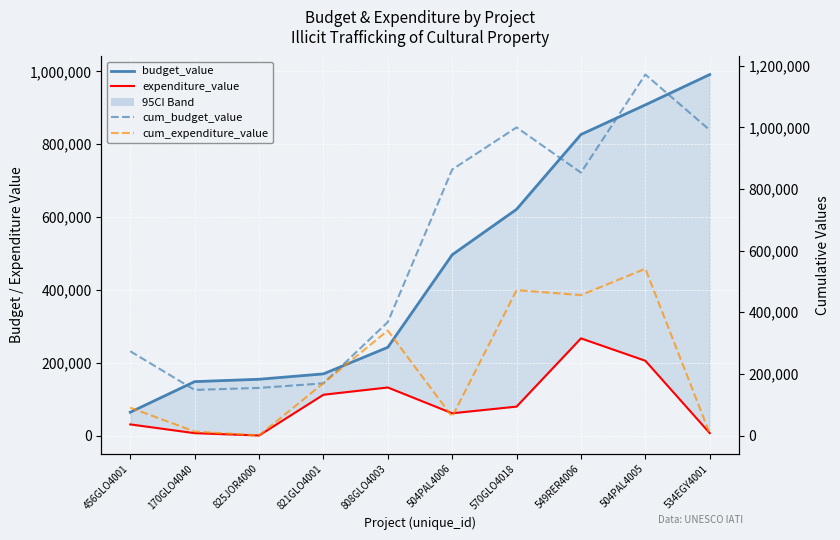

At 808GLO4003, list the series in order from largest to smallest.

cum_budget_value, cum_expenditure_value, budget_value, expenditure_value